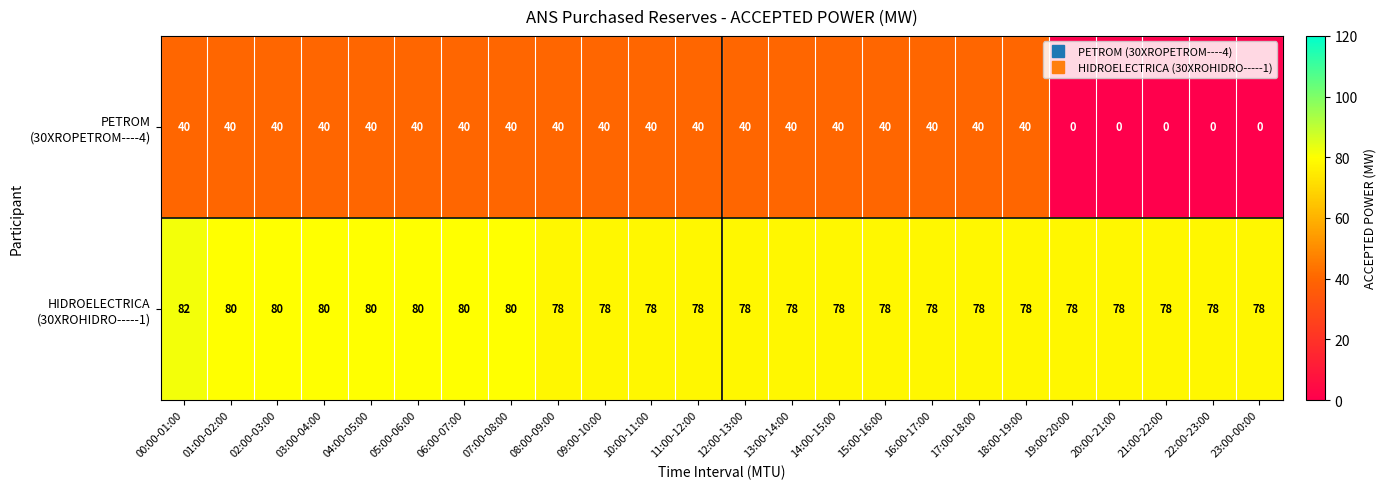

What is the spread (max minus min) of values at 06:00-07:00?

40